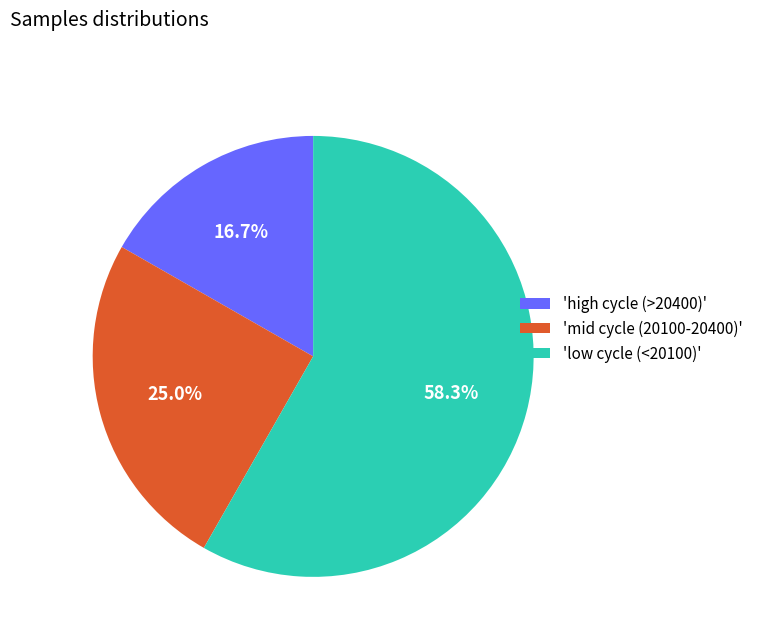

Is the sum of 'low cycle (<20100)' and 'high cycle (>20400)' greater than half?

Yes